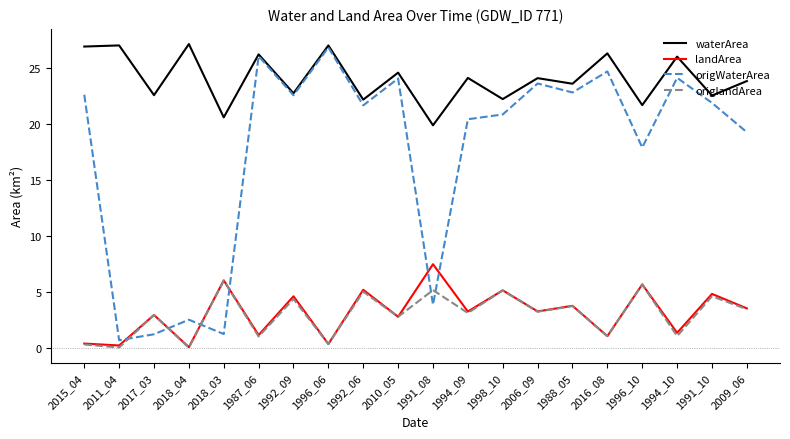

What is the approximate value of waterArea at 2010_05?

24.6